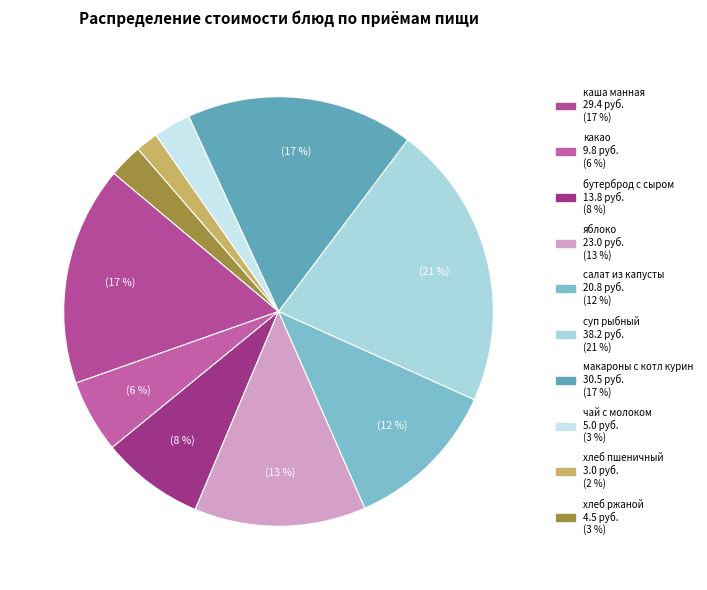

True or false: бутерброд с сыром accounts for 8% of the total.

True